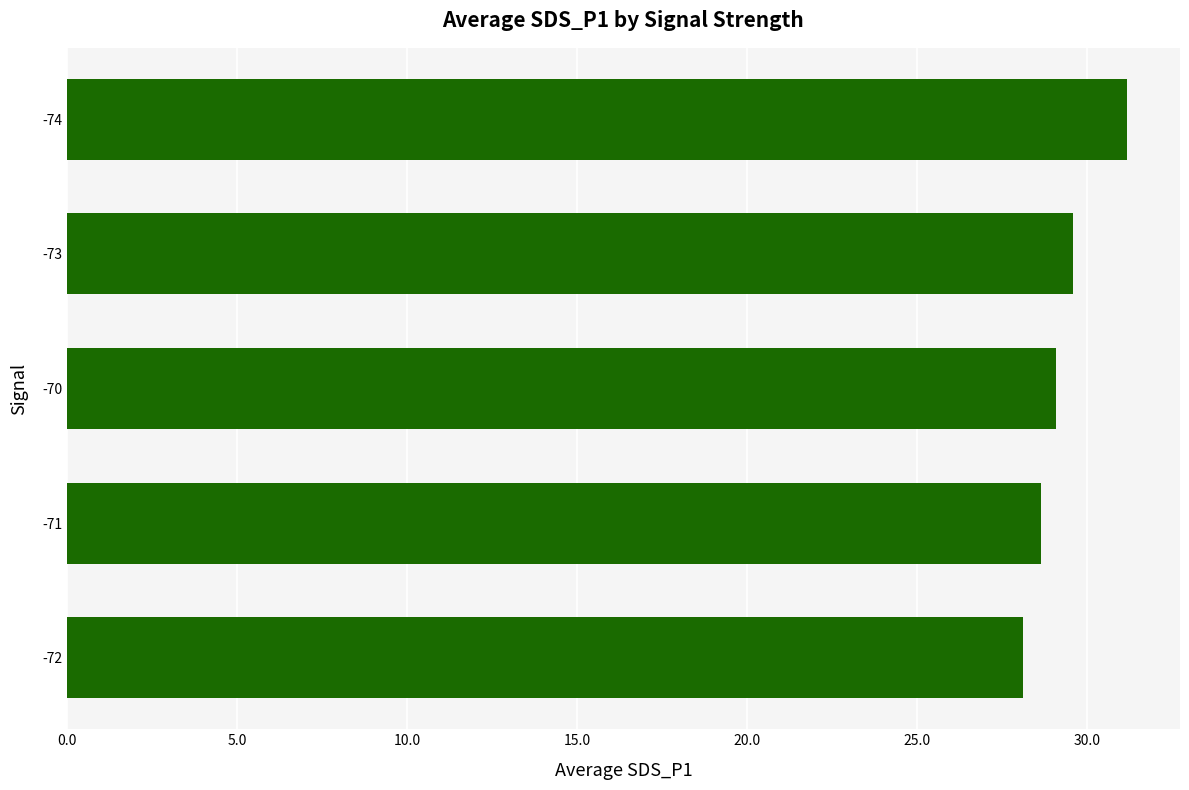

Reading bottom to top, list all the values displayed in this chart.

28.1	28.6	29.1	29.6	31.2